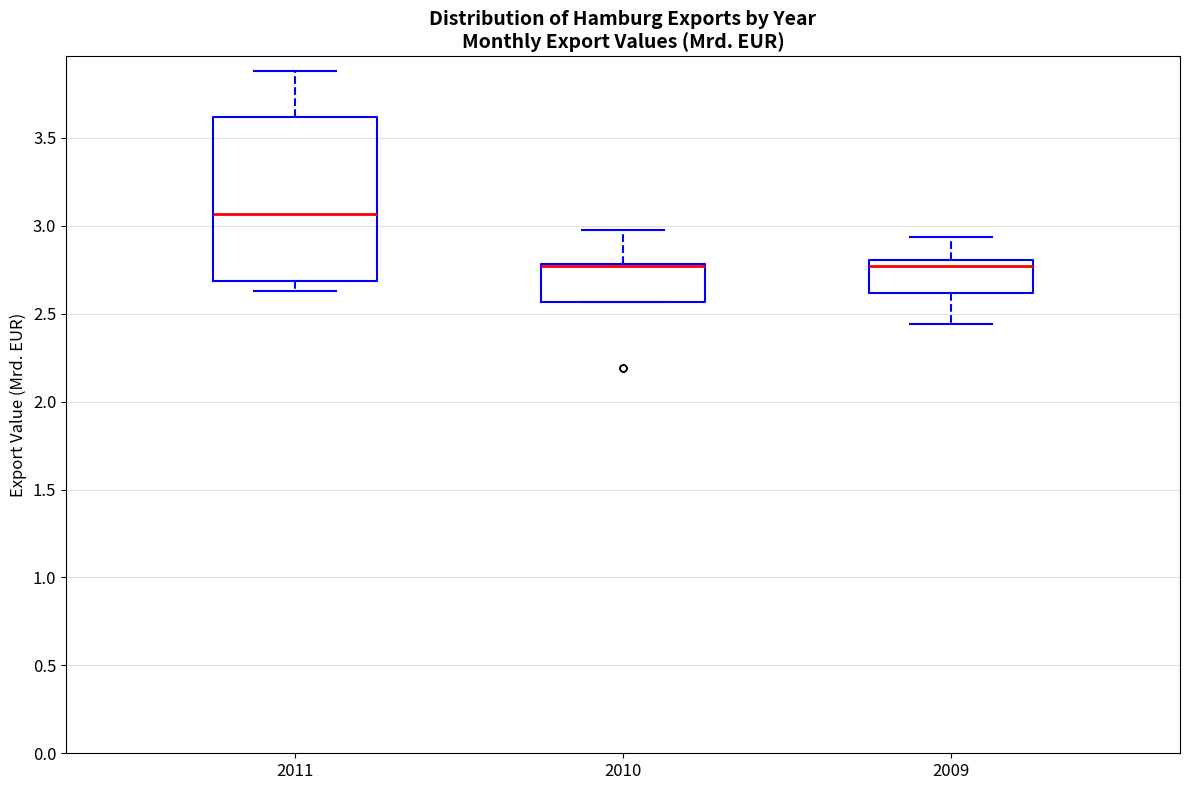

Reading left to right, read every box against the y-axis: the position of its median line, the range the box covers, and the ends of its whiskers. The values are not printed on the chart, so give them approximately, as read against the axis.

2011: median 3.05, box 2.70 to 3.60, whiskers 2.65 to 3.90
2010: median 2.75 (drawn on the box's upper edge), box 2.55 to 2.80, whiskers 2.55 to 2.95
2009: median 2.75, box 2.60 to 2.80, whiskers 2.45 to 2.95